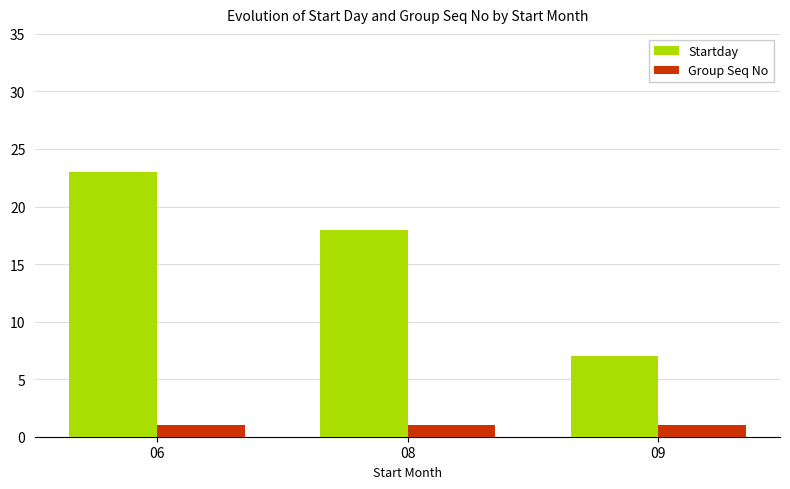

Reading left to right, extract all data points from this chart.

Startday: 06=23	08=18	09=7
Group Seq No: 06=1	08=1	09=1